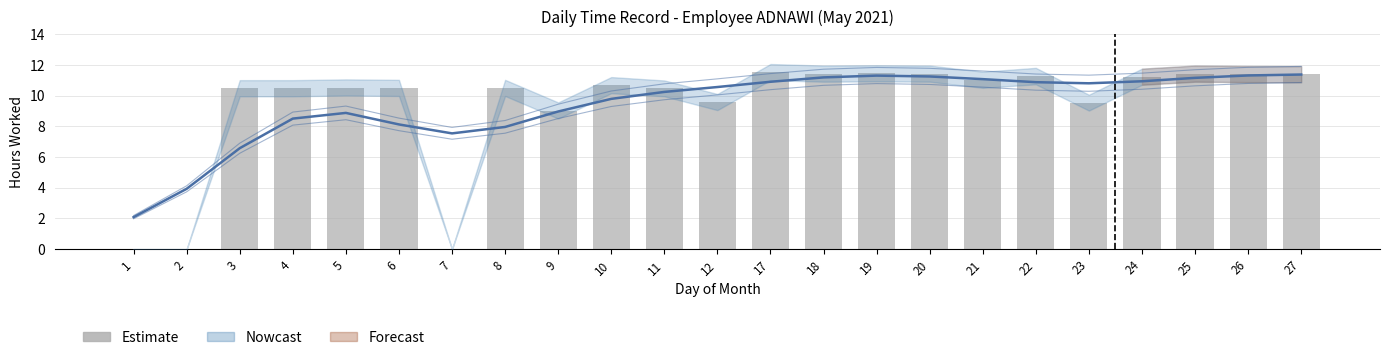

Reading left to right, what are all the values shown in this chart?

0.0	0.0	10.5	10.5	10.5	10.5	0.0	10.5	9.0	10.7	10.5	9.6	11.5	11.4	11.4	11.4	11.0	11.3	9.5	11.2	11.4	11.4	11.4